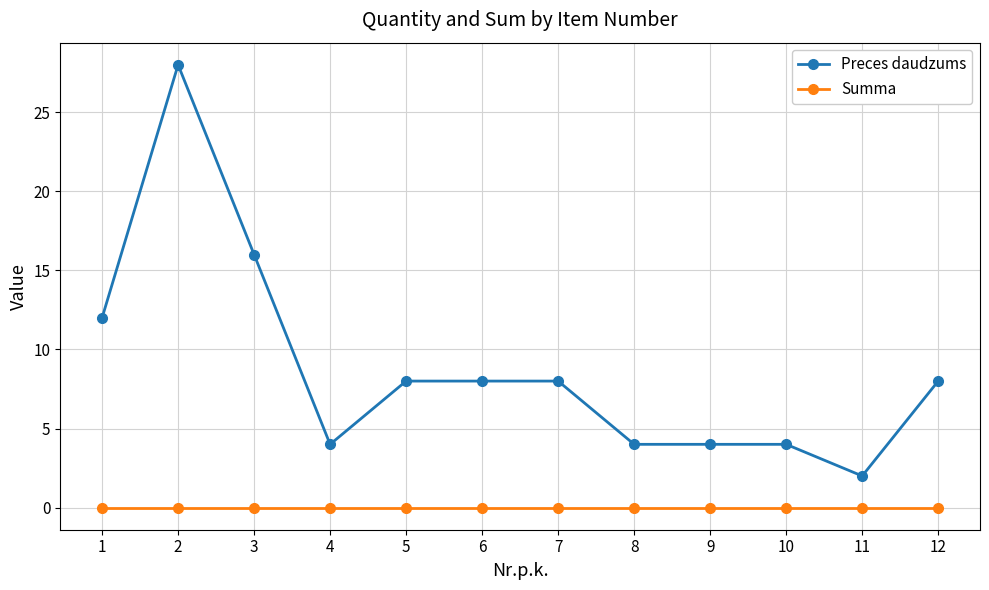

True or false: Preces daudzums has a value of 28 at 2.

True